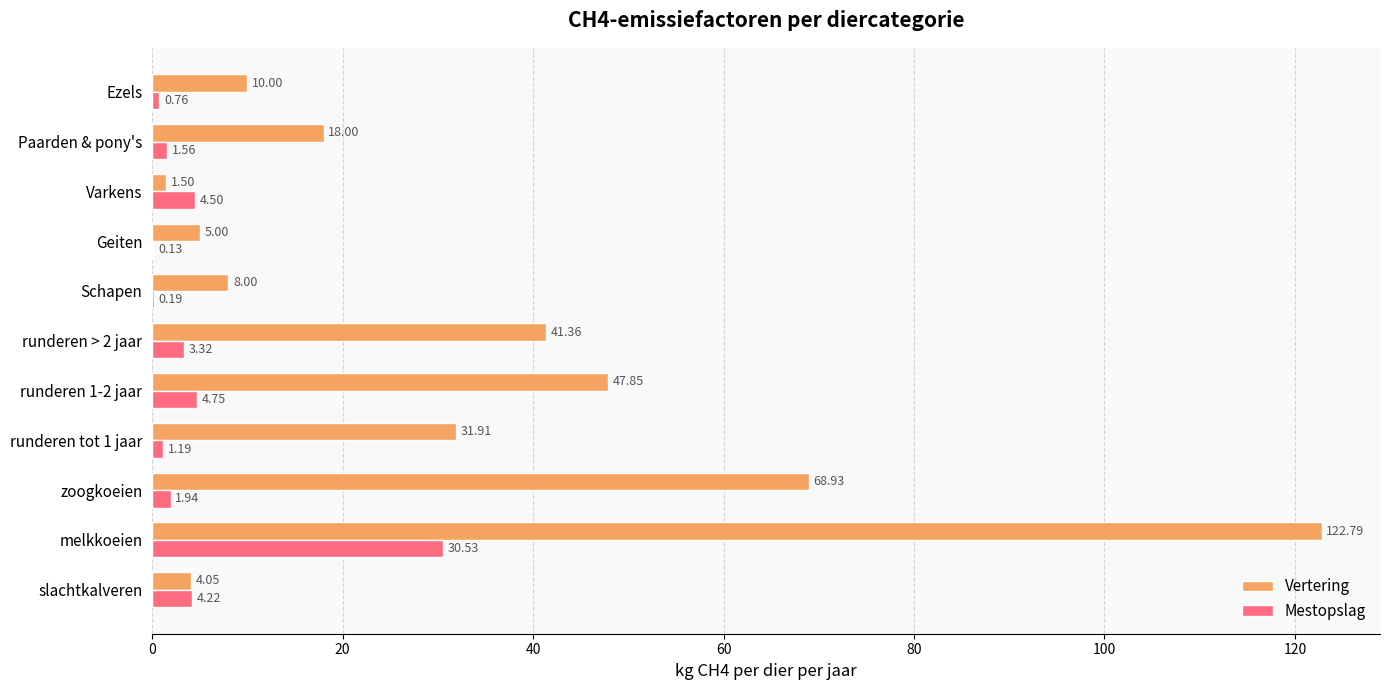

What is the sum of the Vertering values at Paarden & pony's and Geiten?

23.0